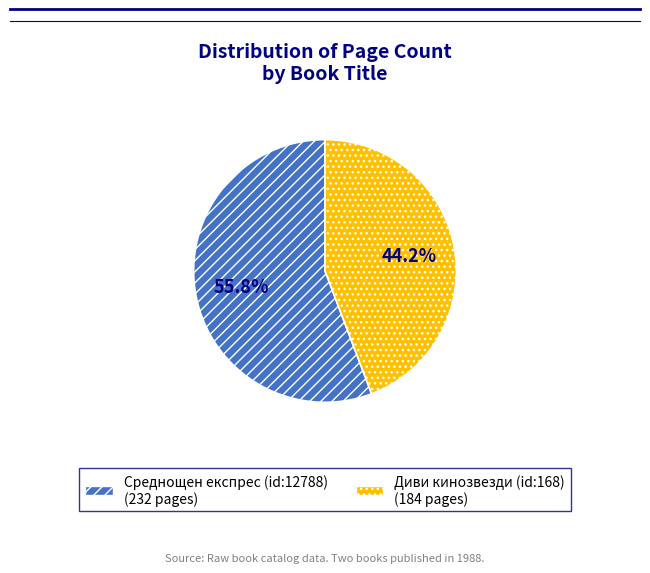

Is it true that Диви кинозвезди (id:168) is 56% of the pie?

False